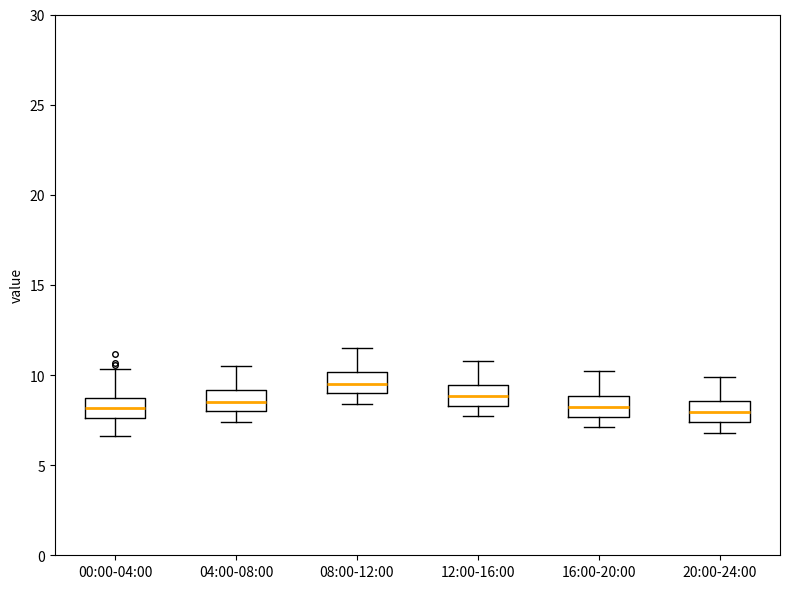

Reading left to right, transcribe this box plot: for each box, give where its median line is, the range the box spans, and where its two whiskers end, as read against the y-axis. The values are not printed on the chart, so give them approximately, as read against the axis.

00:00-04:00: median 8.0, box 7.5 to 8.5, whiskers 6.5 to 10.5
04:00-08:00: median 8.5, box 8.0 to 9.0, whiskers 7.5 to 10.5
08:00-12:00: median 9.5, box 9.0 to 10.0, whiskers 8.5 to 11.5
12:00-16:00: median 9.0, box 8.5 to 9.5, whiskers 7.5 to 11.0
16:00-20:00: median 8.0, box 7.5 to 9.0, whiskers 7.0 to 10.0
20:00-24:00: median 8.0, box 7.5 to 8.5, whiskers 7.0 to 10.0